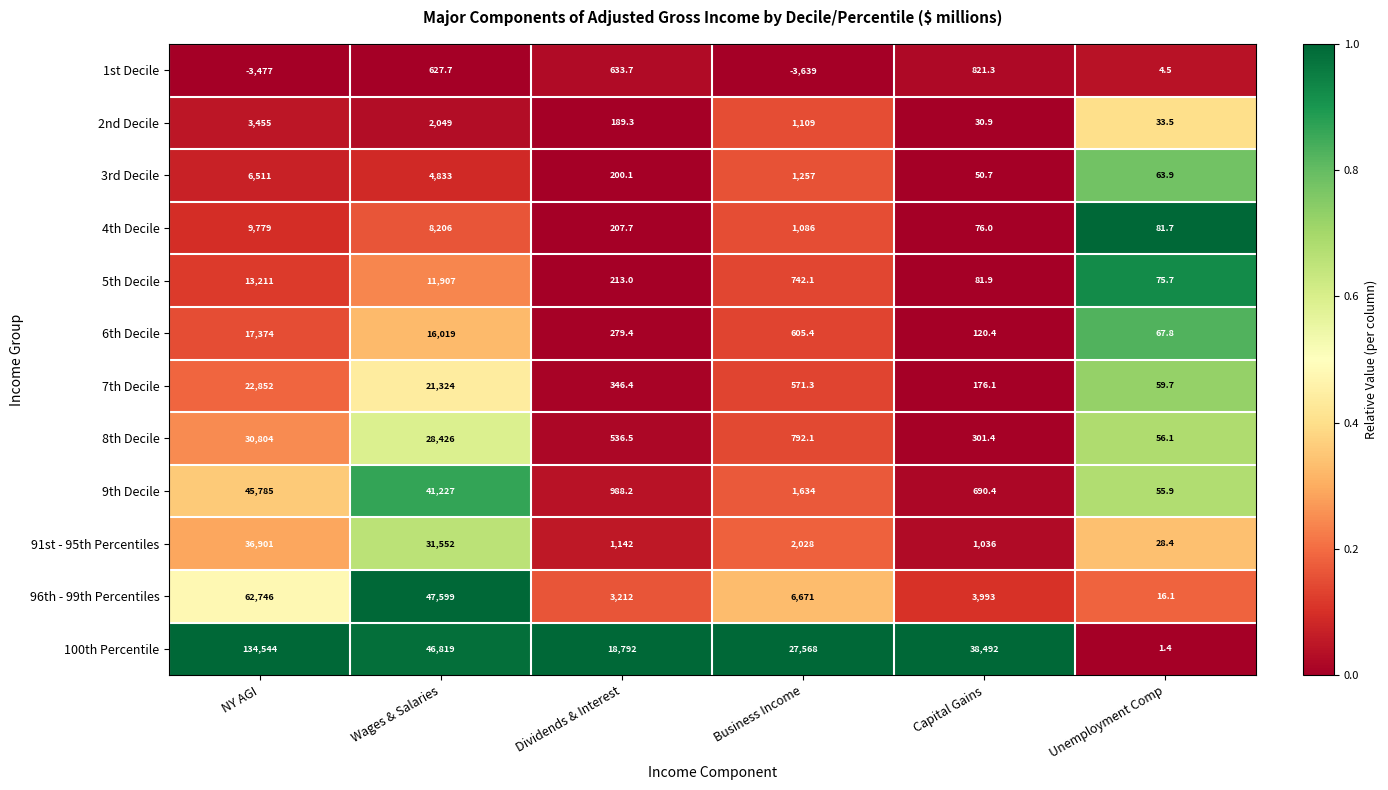

At which category is the sum across all series the highest?

NY AGI